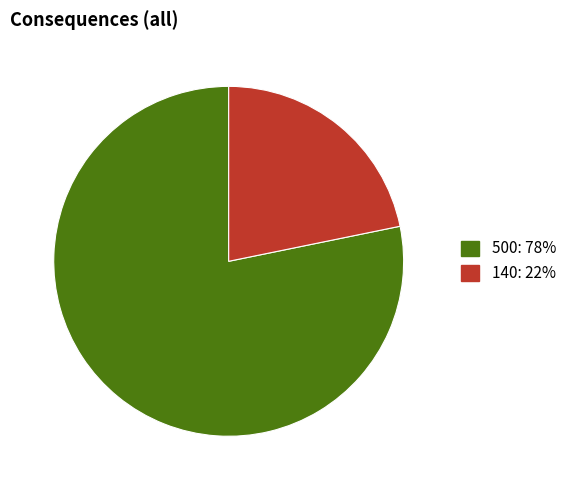

Is the sum of 500 and 140 greater than half?

Yes